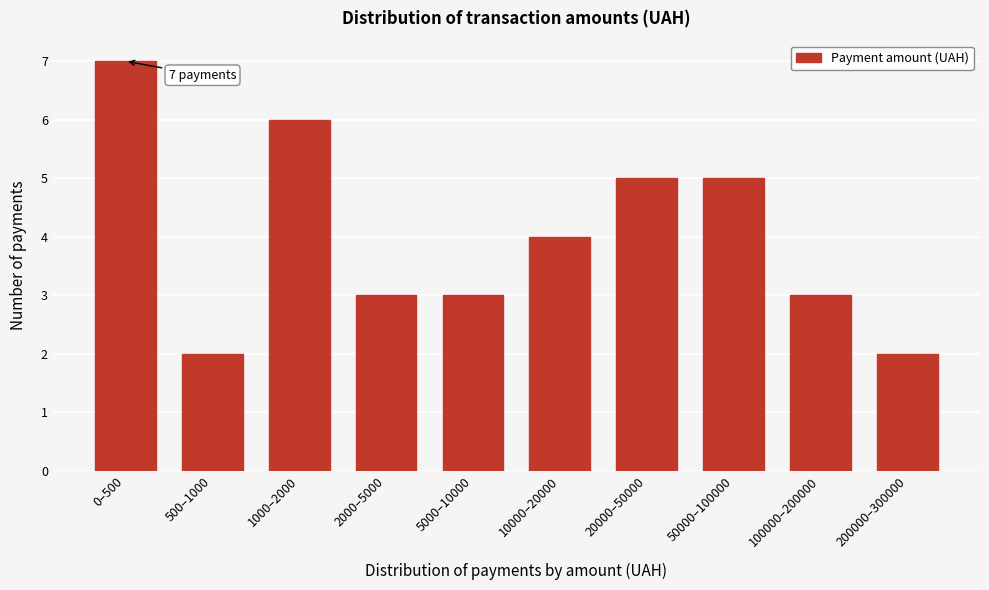

Reading left to right, transcribe all the data shown in this chart.

7	2	6	3	3	4	5	5	3	2